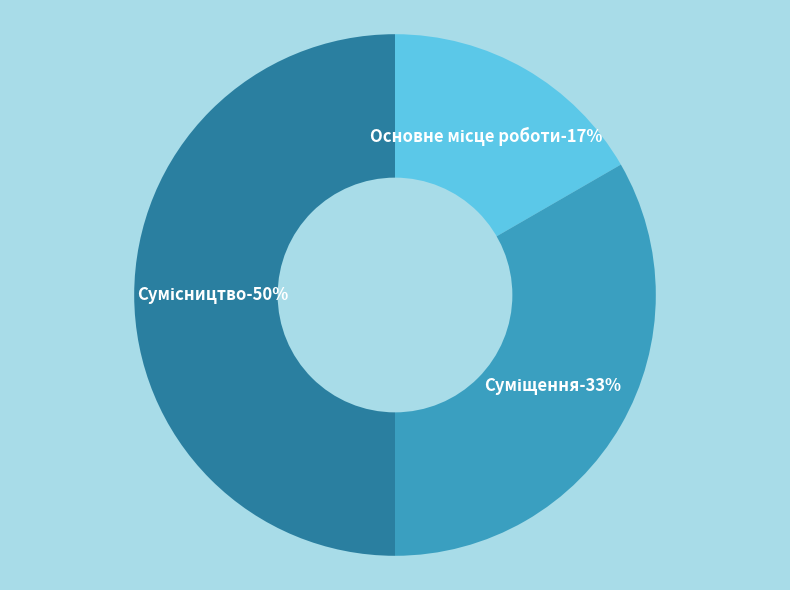

Does any single category account for the majority?

No